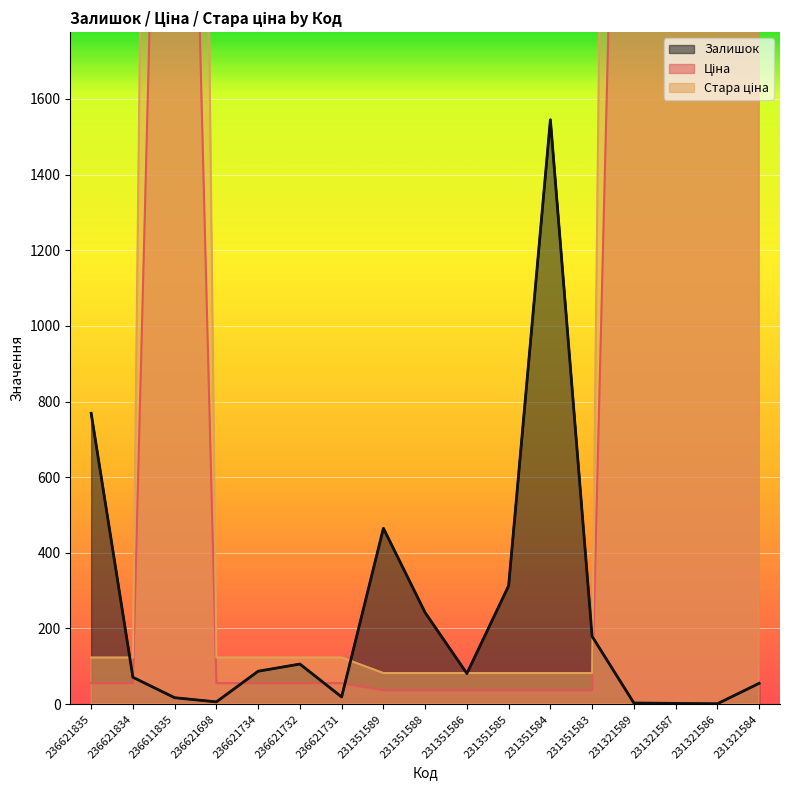

Rank the series by their average value, from highest to lowest.

Стара ціна, Ціна, Залишок